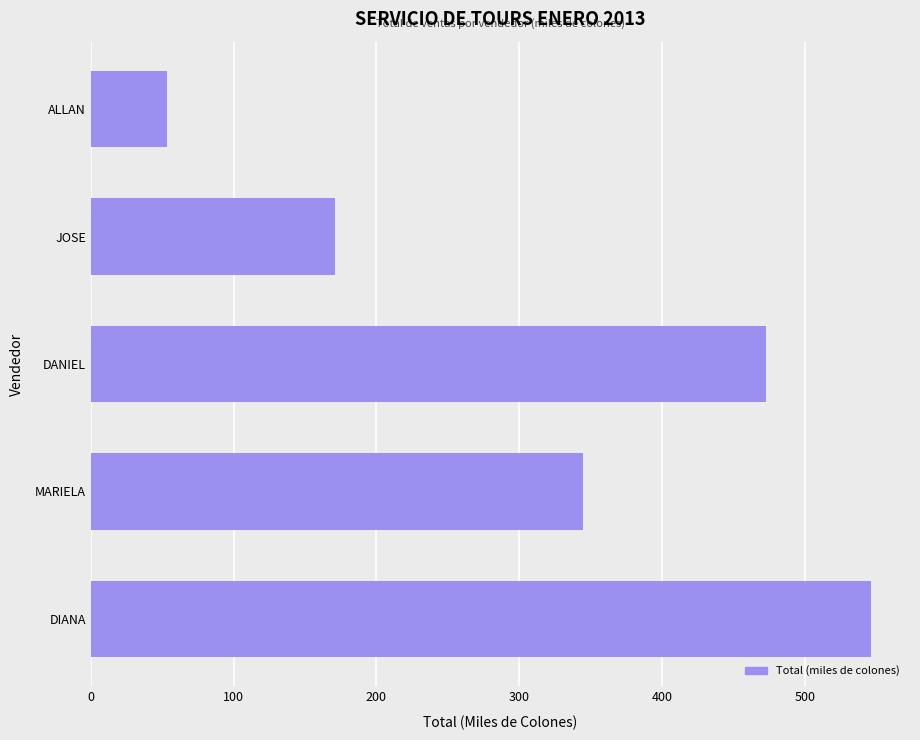

The chart shows a value of 170.9 at JOSE. True or false?

True